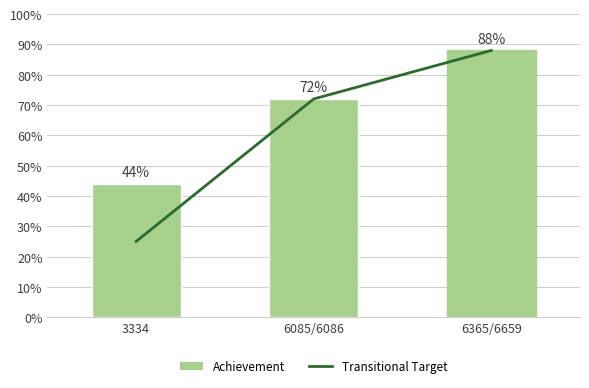

What is the approximate value at 6365/6659, to the nearest 5?

90